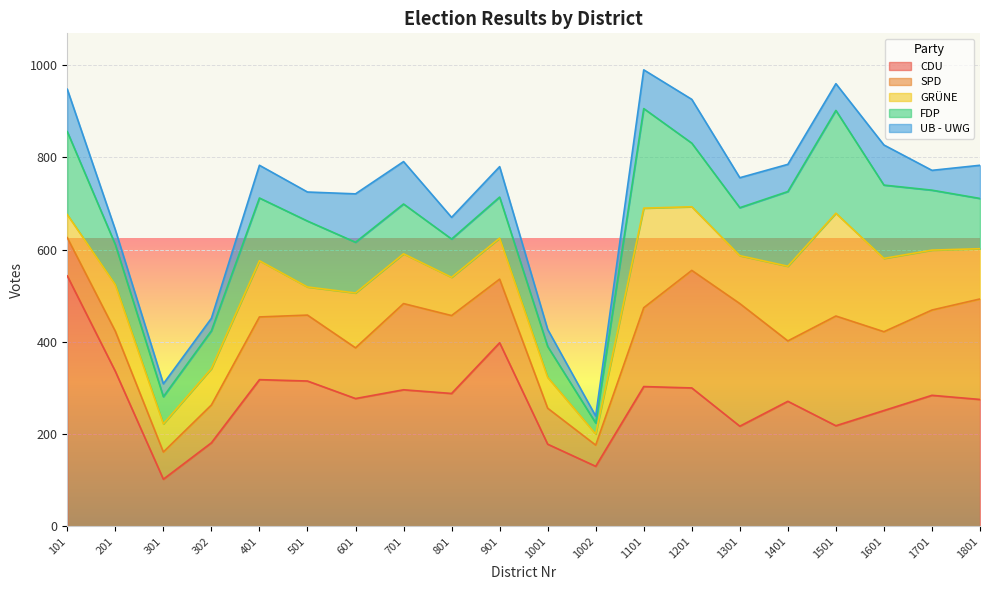

Reading left to right, list all the values displayed in this chart.

CDU: 101=543	201=336	301=102	302=181	401=318	501=315	601=277	701=296	801=288	901=398	1001=178	1002=130	1101=303	1201=300	1301=217	1401=271	1501=218	1601=251	1701=284	1801=275
SPD: 101=83	201=87	301=59	302=82	401=136	501=143	601=110	701=187	801=169	901=138	1001=78	1002=46	1101=171	1201=255	1301=266	1401=131	1501=238	1601=171	1701=185	1801=218
GRÜNE: 101=50	201=101	301=61	302=79	401=122	501=61	601=119	701=108	801=83	901=89	1001=67	1002=24	1101=216	1201=138	1301=104	1401=162	1501=223	1601=159	1701=130	1801=109
FDP: 101=180	201=87	301=59	302=82	401=136	501=143	601=110	701=108	801=83	901=89	1001=67	1002=24	1101=216	1201=138	1301=104	1401=162	1501=223	1601=159	1701=130	1801=109
UB - UWG: 101=92	201=32	301=28	302=27	401=71	501=63	601=105	701=92	801=47	901=66	1001=37	1002=15	1101=84	1201=95	1301=65	1401=59	1501=58	1601=87	1701=43	1801=72